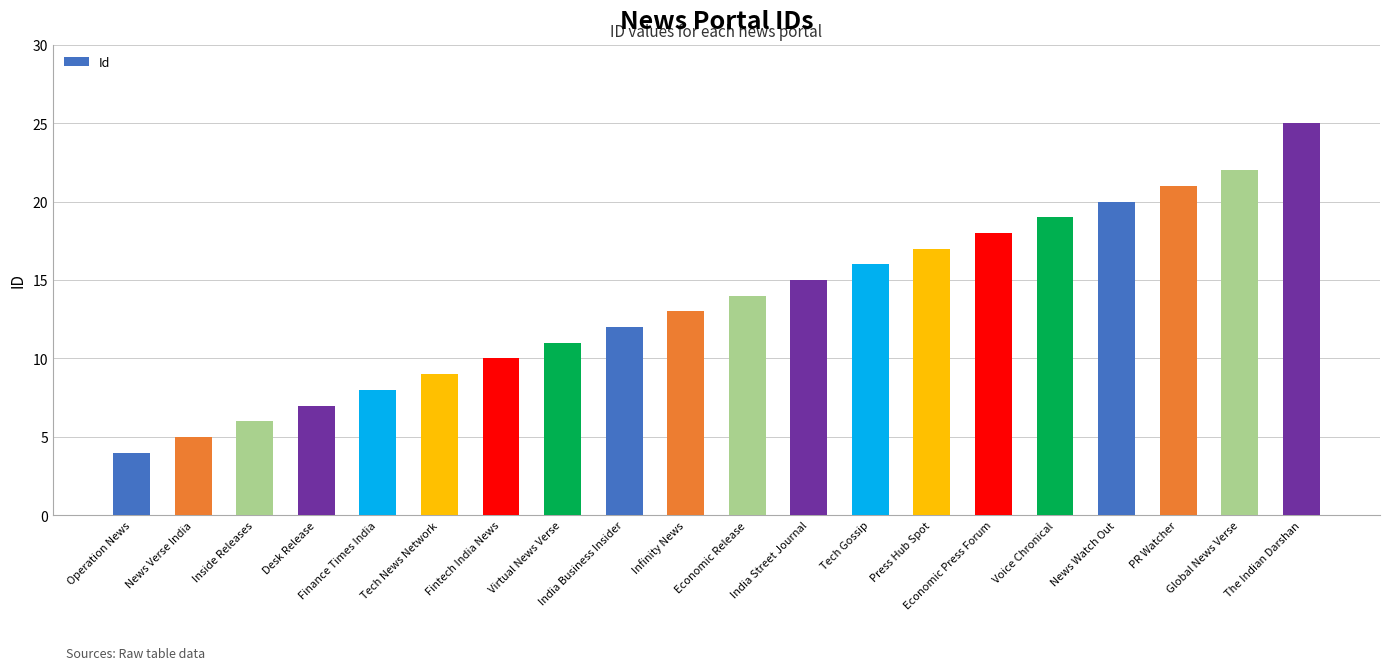

What is the average value?

14